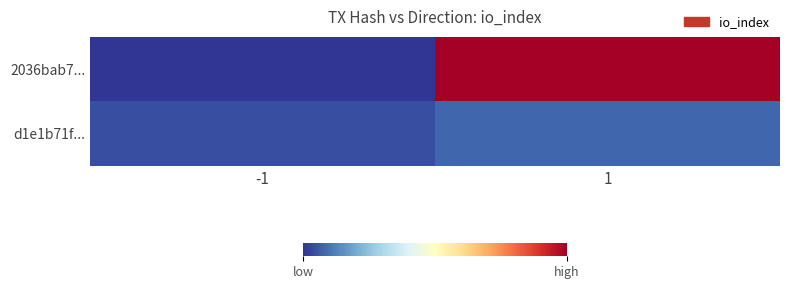

Reading left to right, extract all data points from this chart.

2036bab7...: -1=-1	1=49
d1e1b71f...: -1=1	1=3